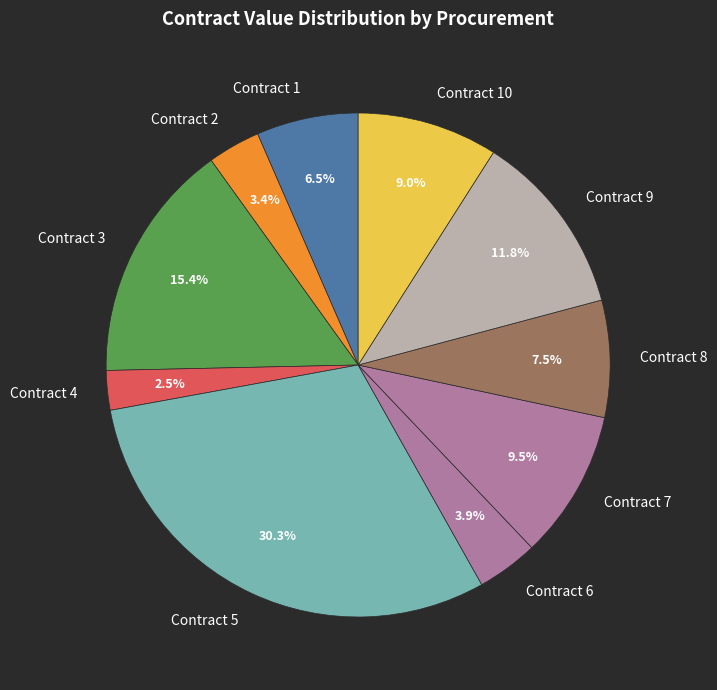

Which category has the smallest portion of the pie?

Contract 4